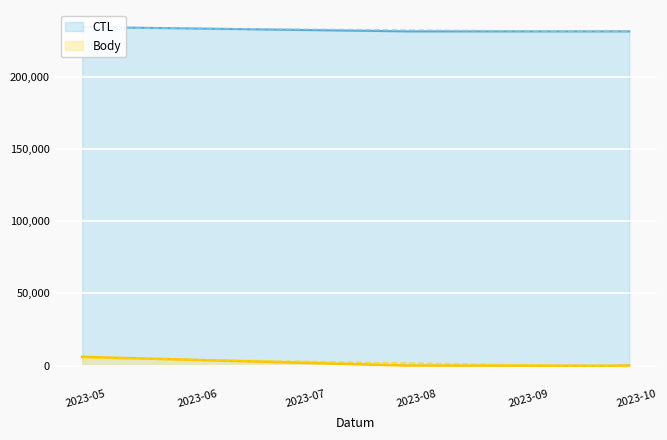

What is the highest value of the Body series?

6154